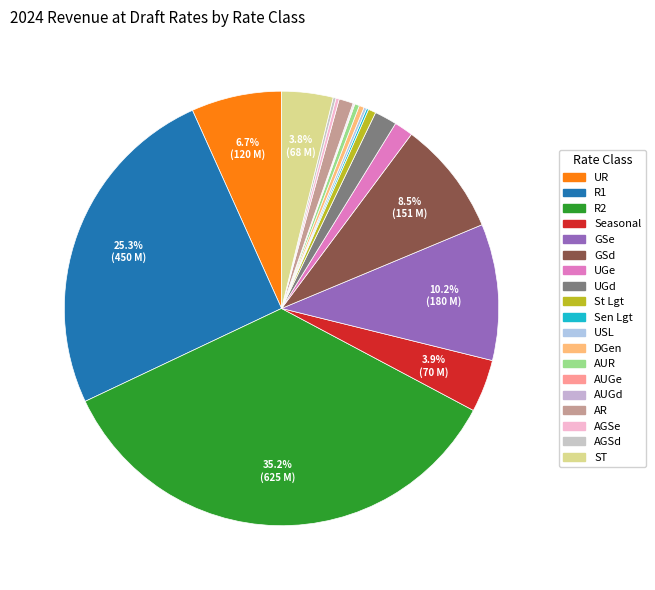

Rank the categories by value from lowest to highest.

AUGe, AUGd, Sen Lgt, USL, AGSd, AGSe, AUR, DGen, St Lgt, AR, UGe, UGd, ST, Seasonal, UR, GSd, GSe, R1, R2